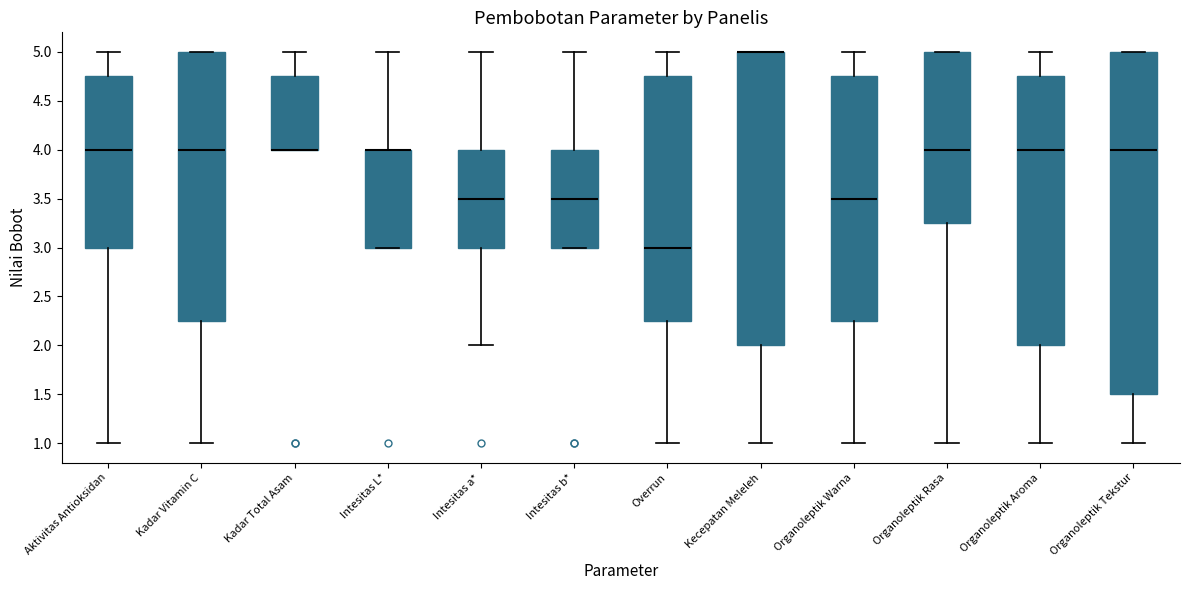

Where is the lower edge of the box for Organoleptik Tekstur on the y-axis? The values are not printed on the chart, so give them approximately, as read against the axis.

1.50